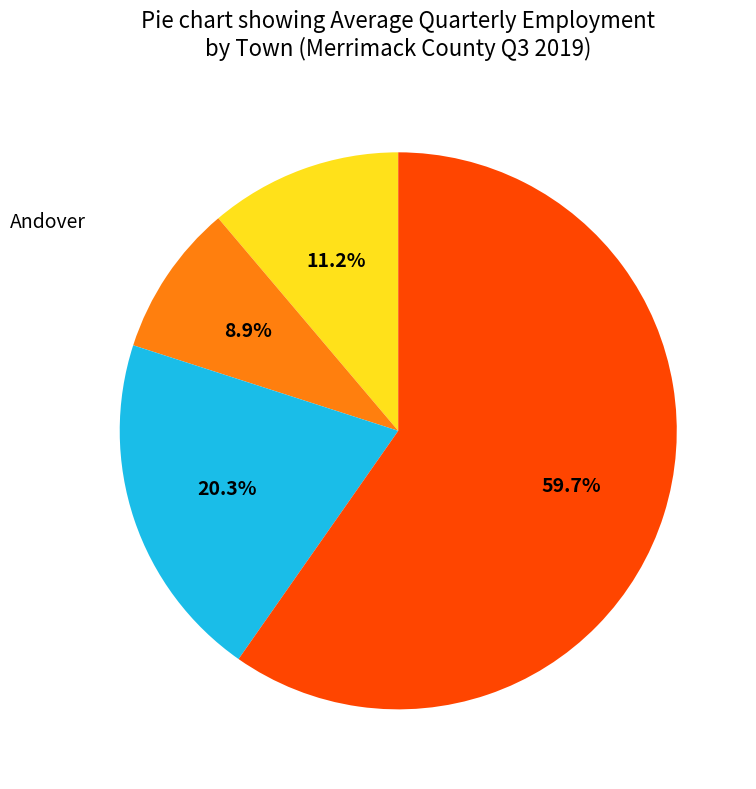

Does any single category account for the majority?

Yes